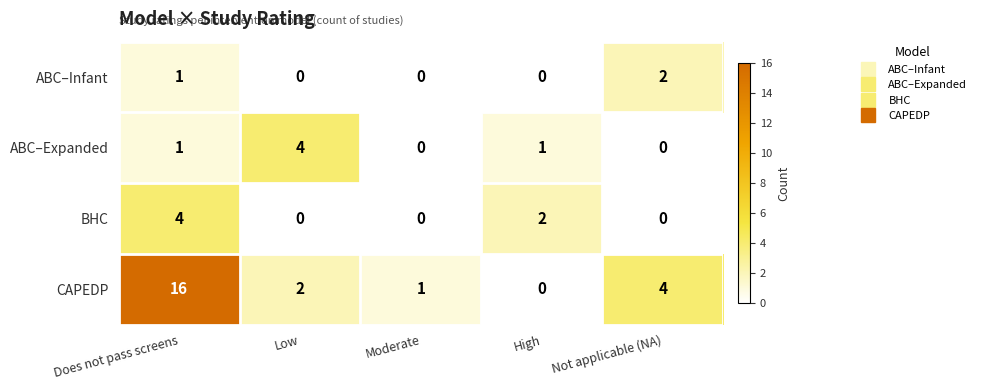

Which series changed the most between Does not pass screens and Not applicable (NA)?

CAPEDP